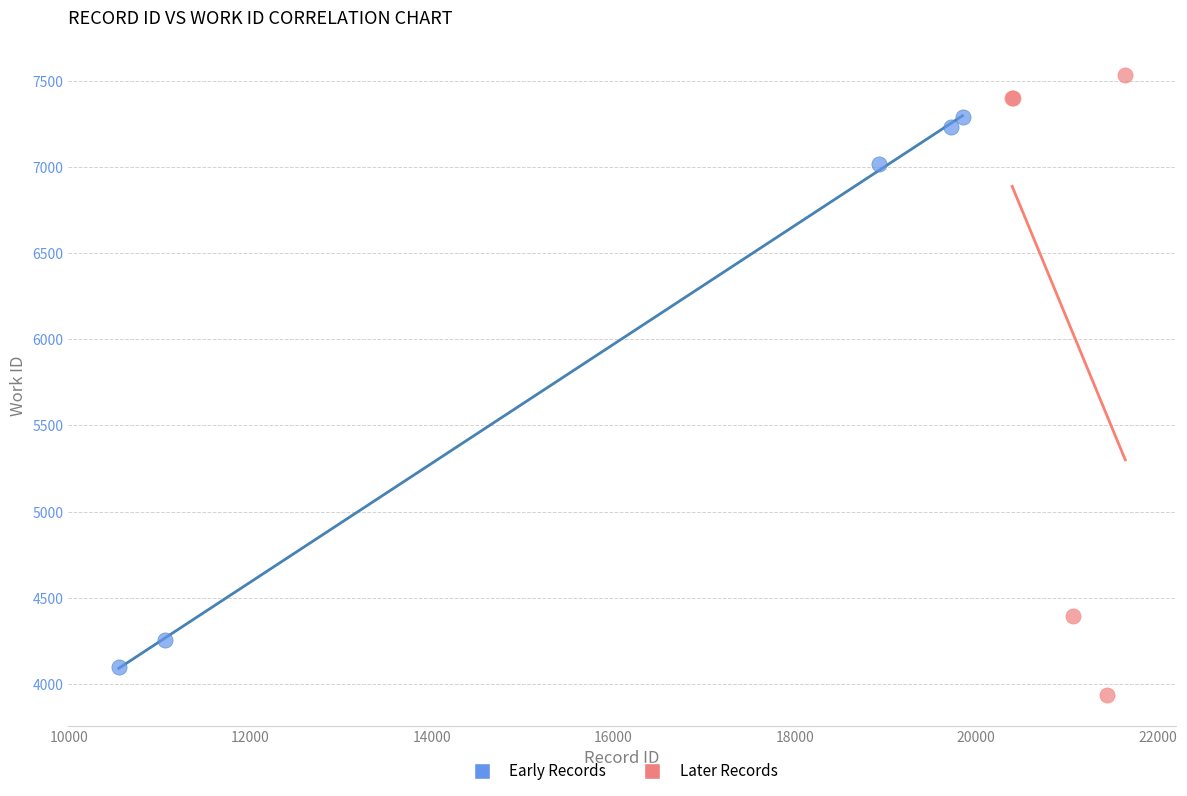

Which series has the widest spread of Y values?

Later Records